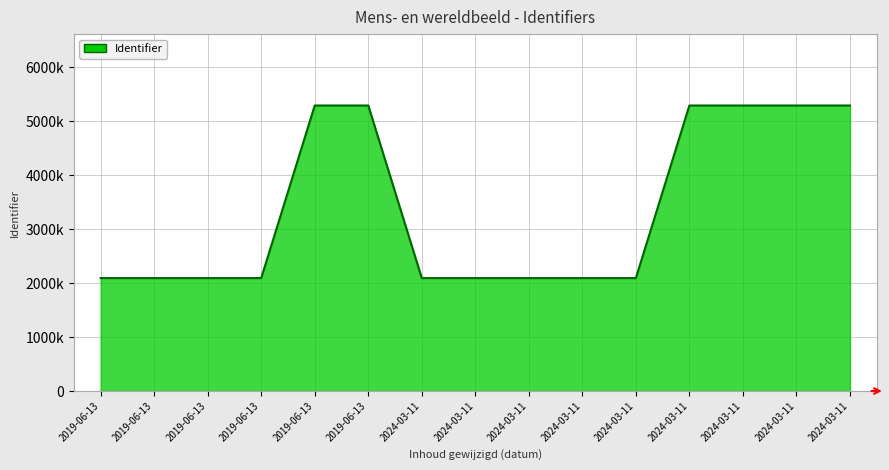

Read the value at 2024-03-11.

5295009